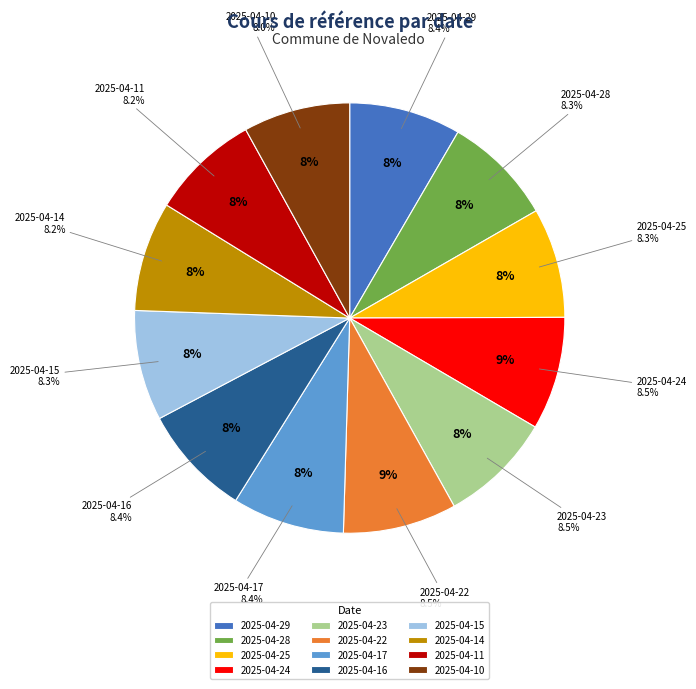

Is there a majority slice in this chart?

No